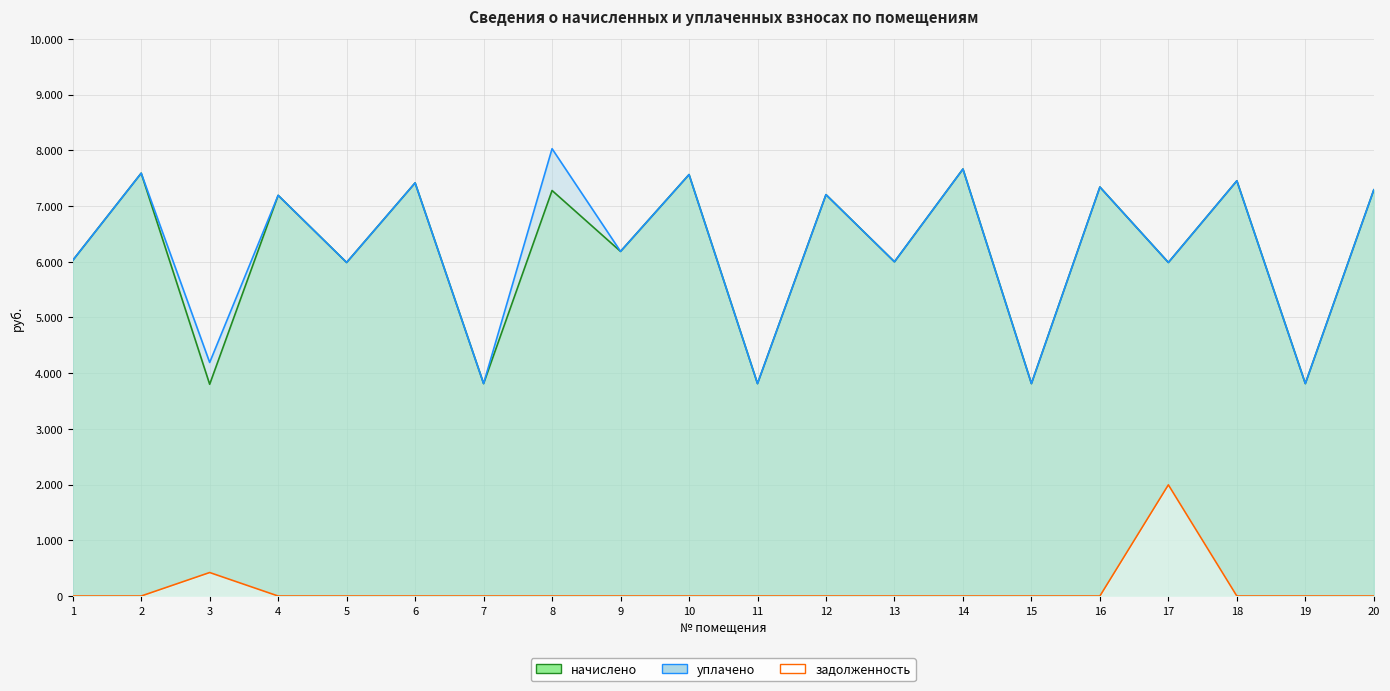

Reading left to right, extract all data points from this chart.

начислено: 6023.7	7588.6	3800.5	7191.2	5986.4	7414.7	3812.9	7278.1	6185.2	7563.8	3812.9	7203.6	5998.9	7663.1	3812.9	7340.2	5986.4	7452.0	3812.9	7290.5
уплачено: 6023.7	7588.6	4192.2	7191.2	5986.4	7414.7	3812.9	8028.2	6185.2	7563.8	3812.9	7203.6	5998.9	7663.1	3812.9	7340.2	5986.4	7452.0	3812.9	7290.5
задолженность: 0.0	0.0	421.7	0.0	0.0	0.0	0.0	0.0	0.0	0.0	0.0	0.0	0.0	0.0	0.0	0.0	1995.5	0.0	0.0	0.0